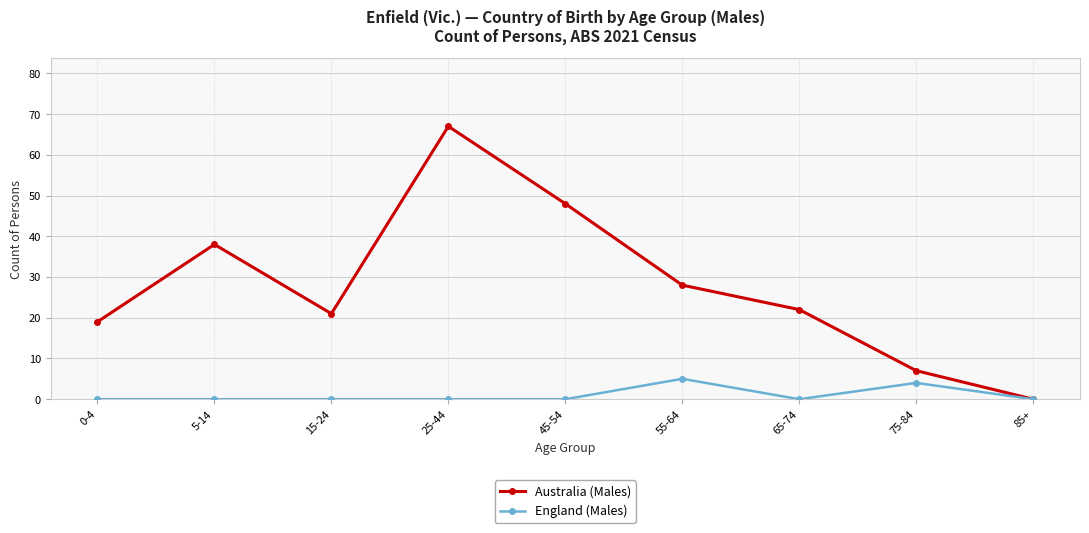

How many positive values does the Australia (Males) series have?

8